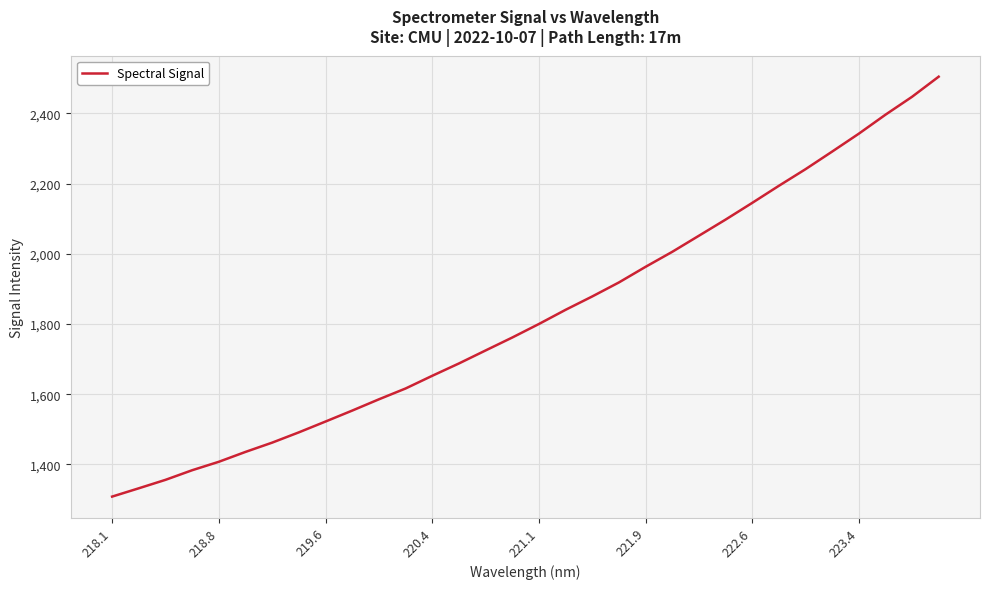

Reading left to right, what are all the values shown in this chart?

1308.3	1331.9	1356.0	1383.4	1407.5	1435.6	1462.1	1491.4	1522.2	1553.4	1585.5	1616.3	1652.5	1687.6	1724.6	1761.5	1800.0	1840.4	1878.4	1918.3	1962.8	2005.5	2051.3	2097.2	2144.9	2193.5	2240.8	2291.0	2341.9	2395.9	2447.0	2504.3